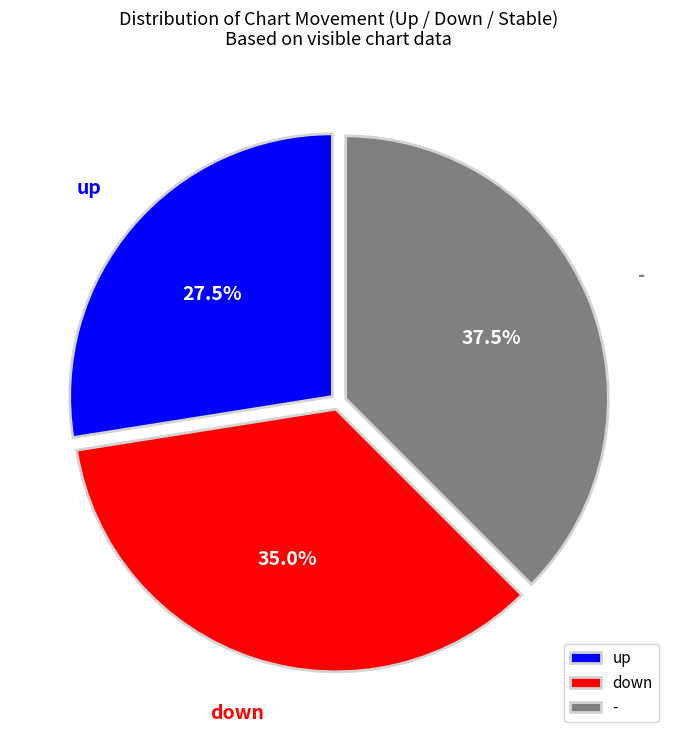

How many segments does this pie chart have?

3